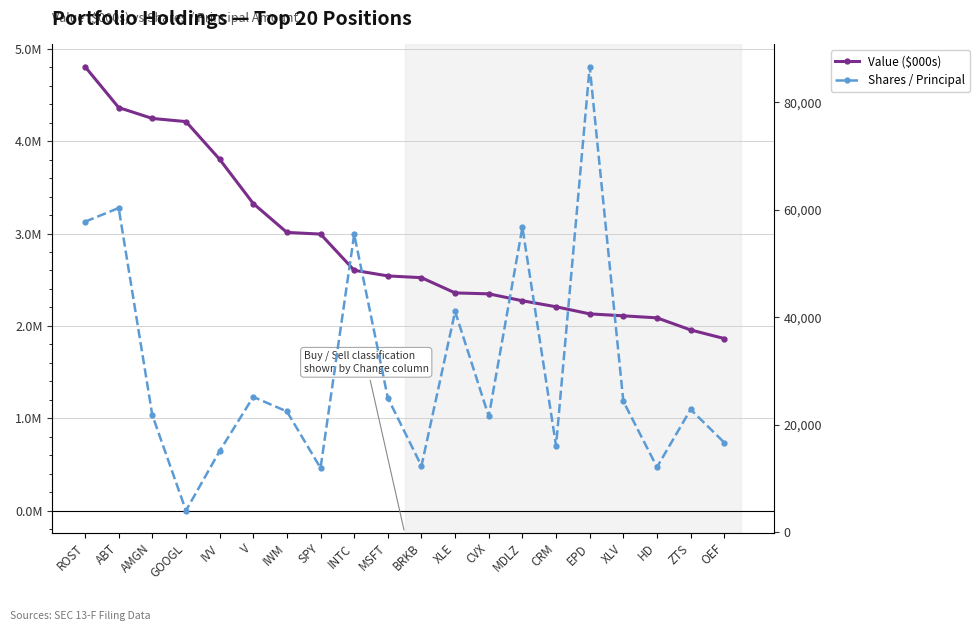

Is it true that Shares / Principal equals 6897 at SPY?

False